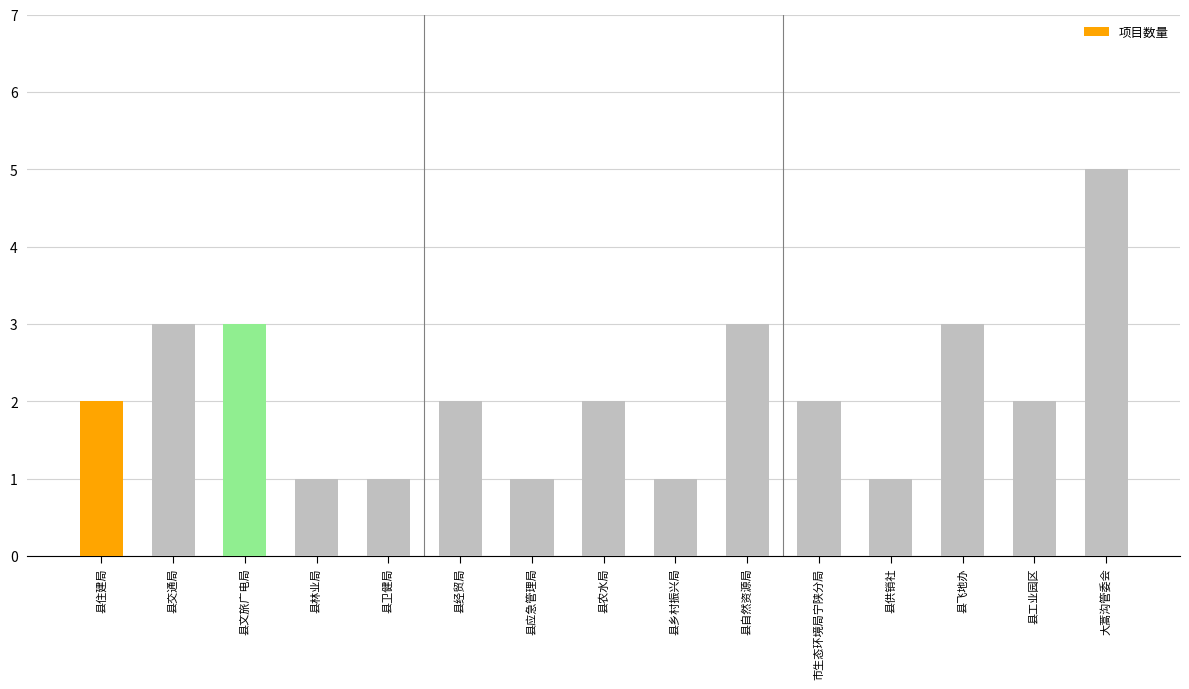

How many bars are there in total?

15